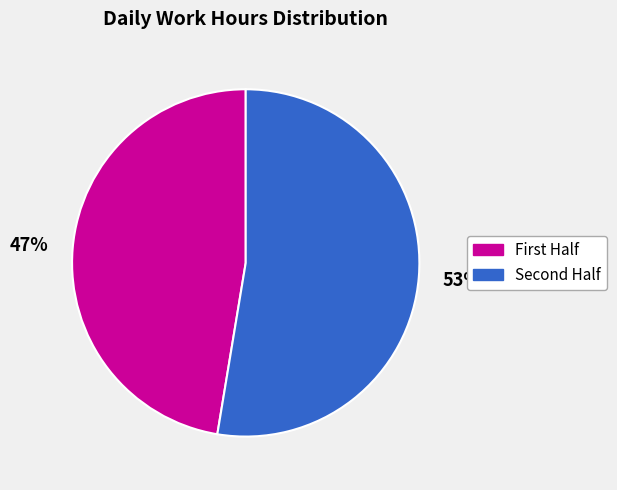

Does any single category account for the majority?

Yes